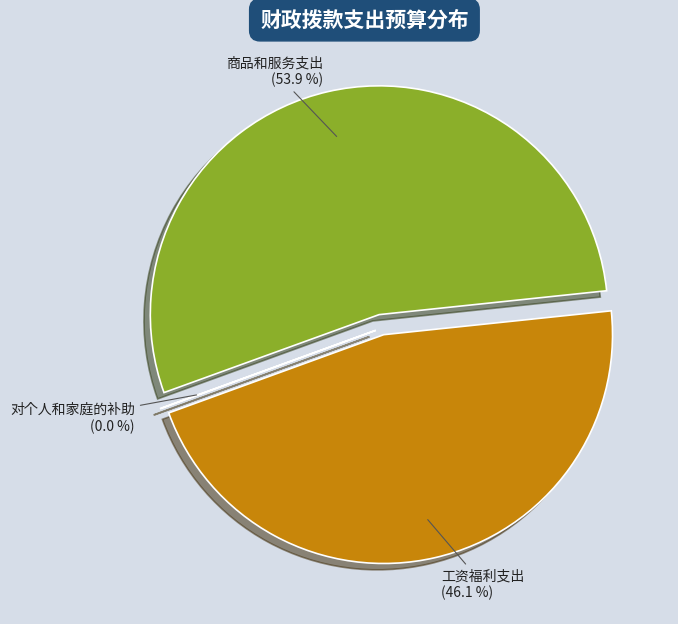

Is there any slice that represents more than half of the pie?

Yes